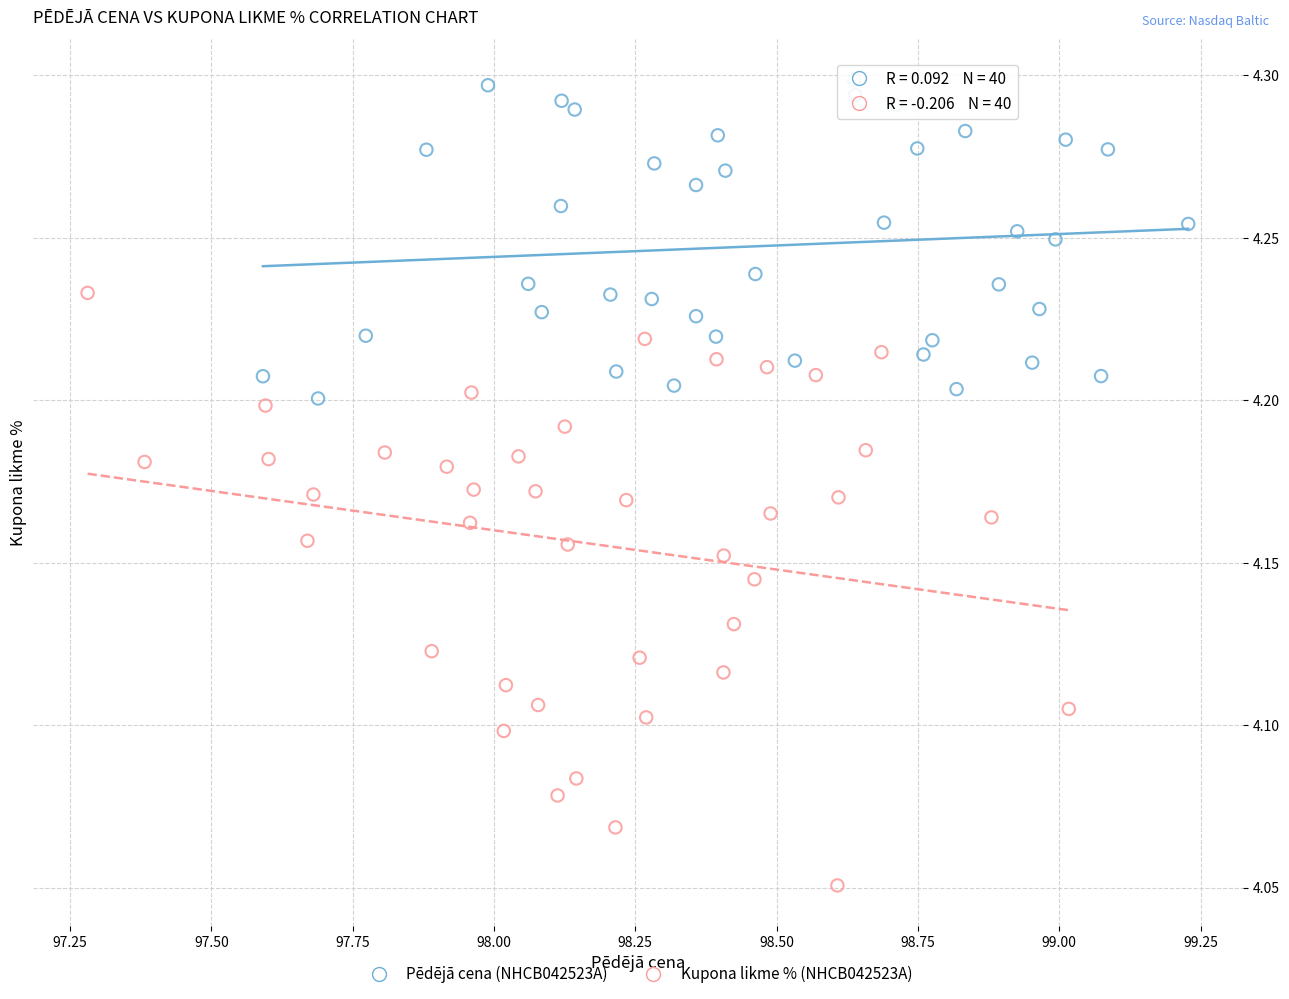

Which series has the widest spread of Y values?

Kupona likme % (NHCB042523A)